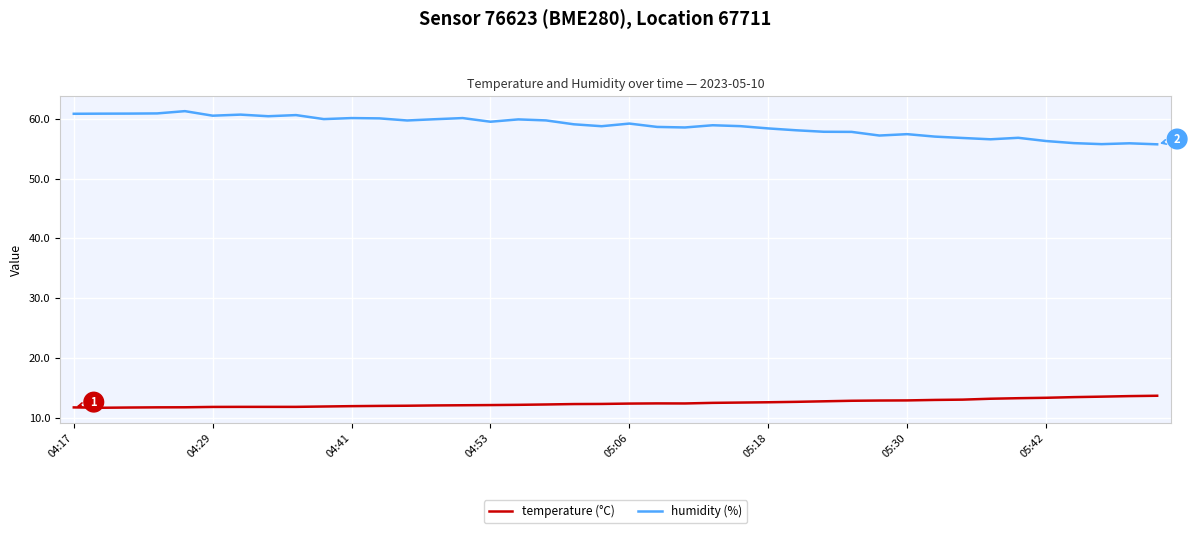

Rank the series by their maximum value, from lowest to highest.

temperature (°C), humidity (%)